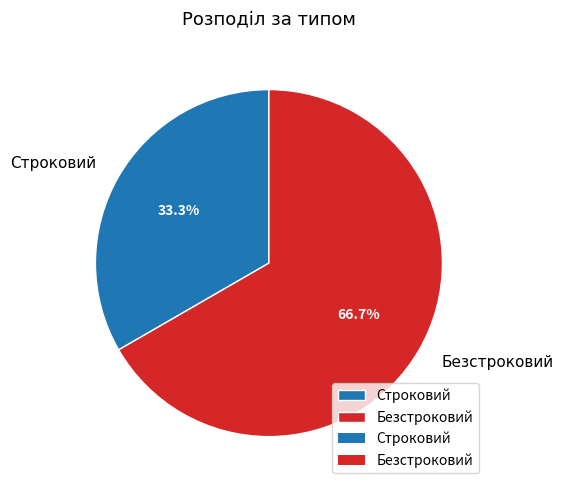

How much of the chart is everything except Безстроковий?

33.3%